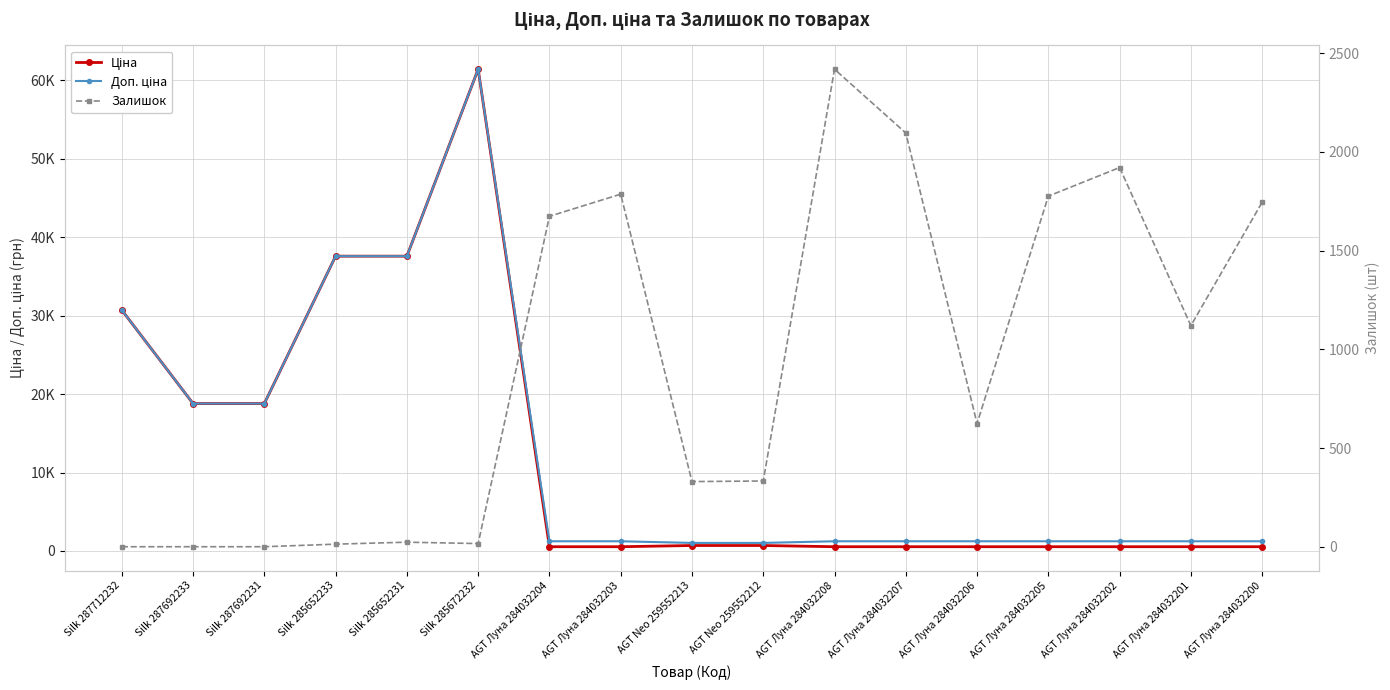

Reading right to left, what are all the values shown in this chart?

Ціна: AGT Луна 284032200=539.0	AGT Луна 284032201=539.0	AGT Луна 284032202=539.0	AGT Луна 284032205=539.0	AGT Луна 284032206=539.0	AGT Луна 284032207=539.0	AGT Луна 284032208=539.0	AGT Neo 259552212=693.7	AGT Neo 259552213=693.7	AGT Луна 284032203=539.0	AGT Луна 284032204=539.0	Silk 285672232=61434.3	Silk 285652231=37593.6	Silk 285652233=37593.6	Silk 287692231=18796.8	Silk 287692233=18796.8	Silk 287712232=30717.1
Доп. ціна: AGT Луна 284032200=1235.4	AGT Луна 284032201=1235.4	AGT Луна 284032202=1235.4	AGT Луна 284032205=1235.4	AGT Луна 284032206=1235.4	AGT Луна 284032207=1235.4	AGT Луна 284032208=1235.4	AGT Neo 259552212=1024.6	AGT Neo 259552213=1024.6	AGT Луна 284032203=1235.4	AGT Луна 284032204=1235.4	Silk 285672232=61434.3	Silk 285652231=37593.6	Silk 285652233=37593.6	Silk 287692231=18796.8	Silk 287692233=18796.8	Silk 287712232=30717.1
Залишок: AGT Луна 284032200=1745.0	AGT Луна 284032201=1120.0	AGT Луна 284032202=1921.0	AGT Луна 284032205=1776.0	AGT Луна 284032206=624.0	AGT Луна 284032207=2096.0	AGT Луна 284032208=2419.0	AGT Neo 259552212=333.0	AGT Neo 259552213=330.0	AGT Луна 284032203=1786.0	AGT Луна 284032204=1674.0	Silk 285672232=16.0	Silk 285652231=23.0	Silk 285652233=13.0	Silk 287692231=0.0	Silk 287692233=0.0	Silk 287712232=0.0